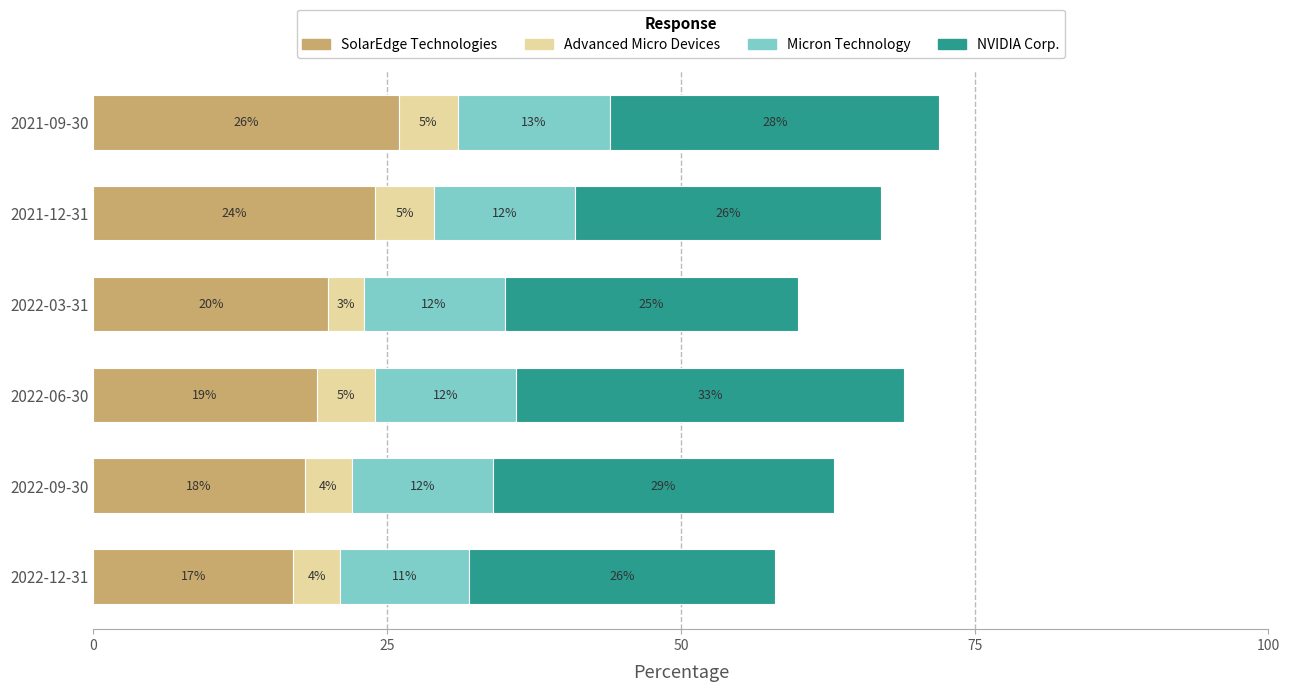

Count the SolarEdge Technologies values in the range 18 to 24.

4